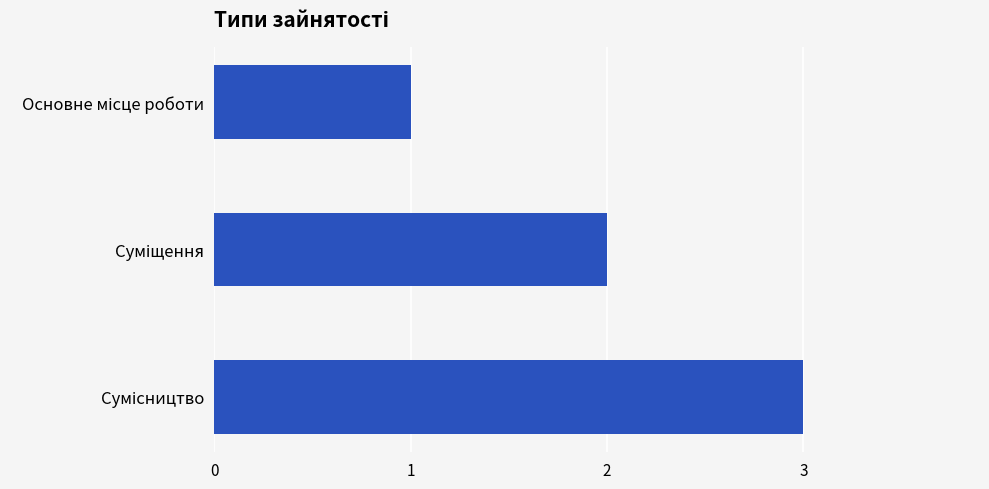

How many data points are less than 2?

1